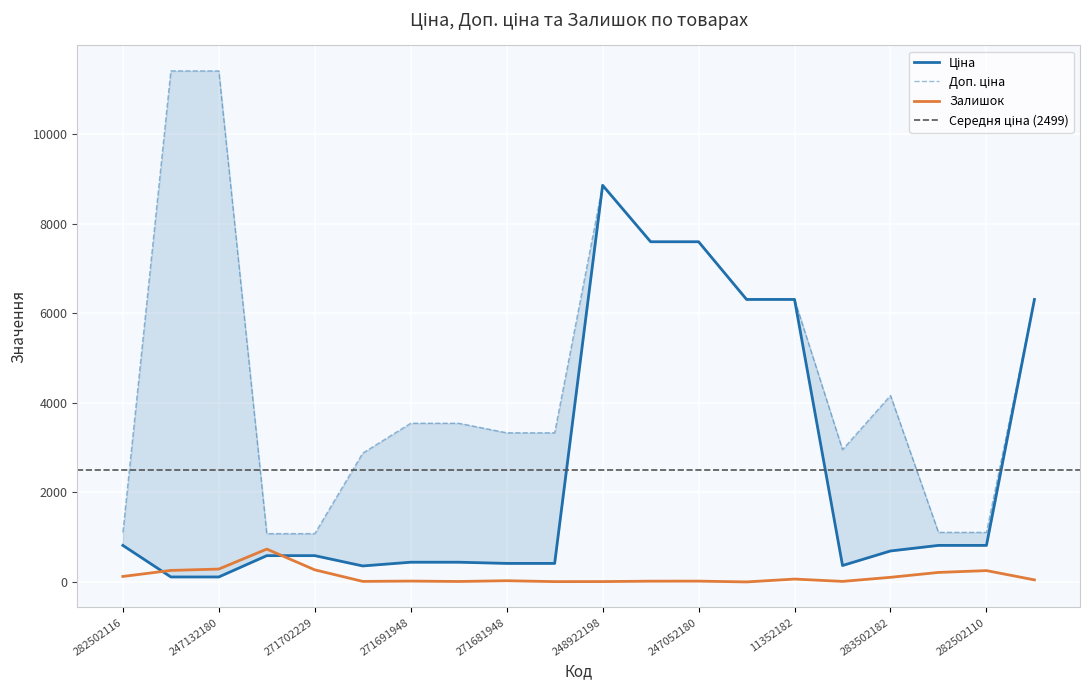

True or false: Залишок has a value of 11 at 248922198.

True